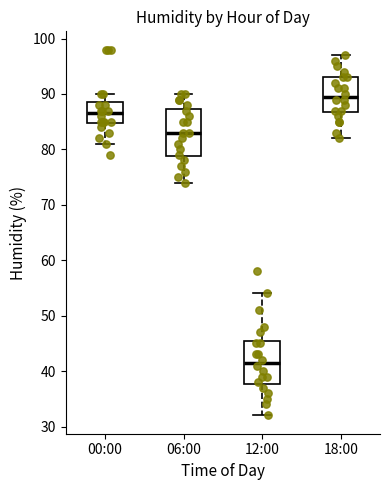

Which box's median line is the lowest?

12:00